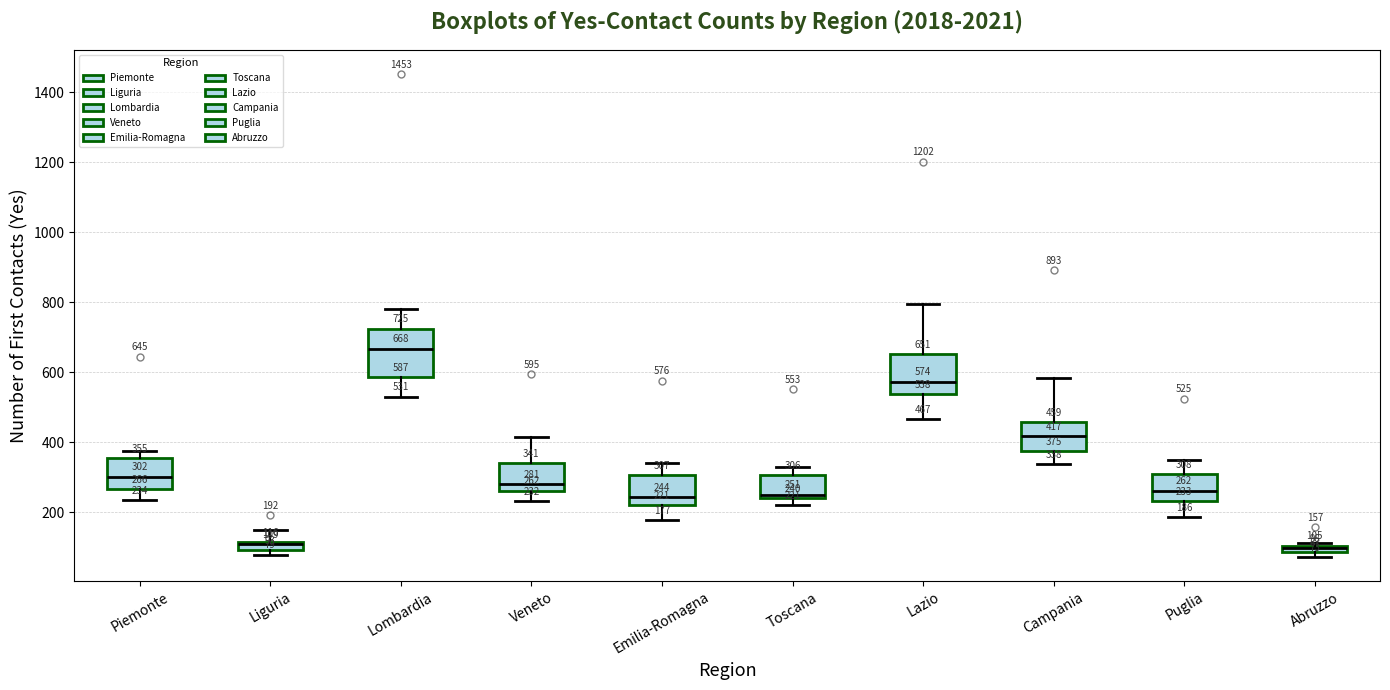

Which box is the tallest, from its lower edge to its upper edge?

Lombardia